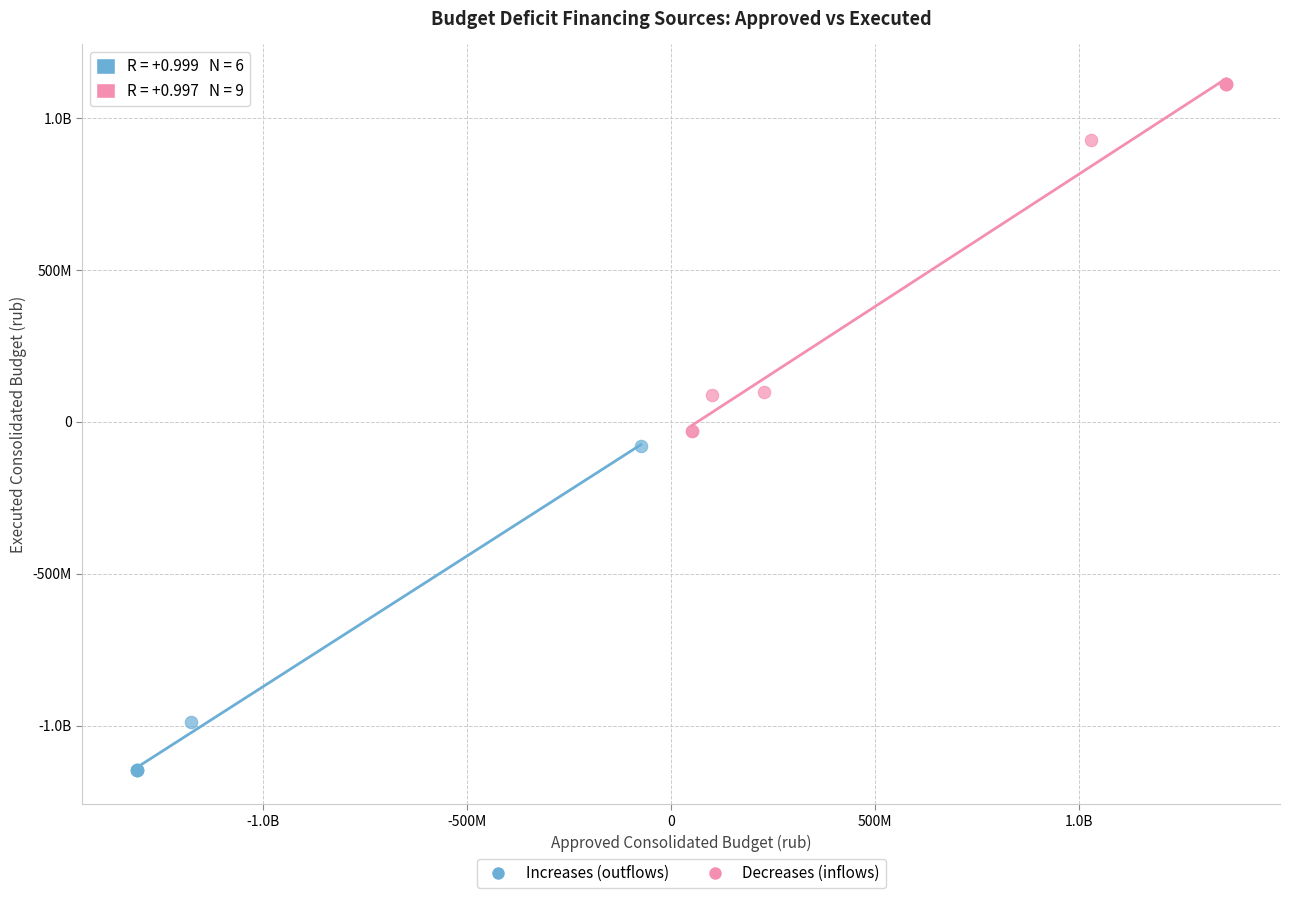

What are all the series names shown in the legend?

Increases (outflows), Decreases (inflows)